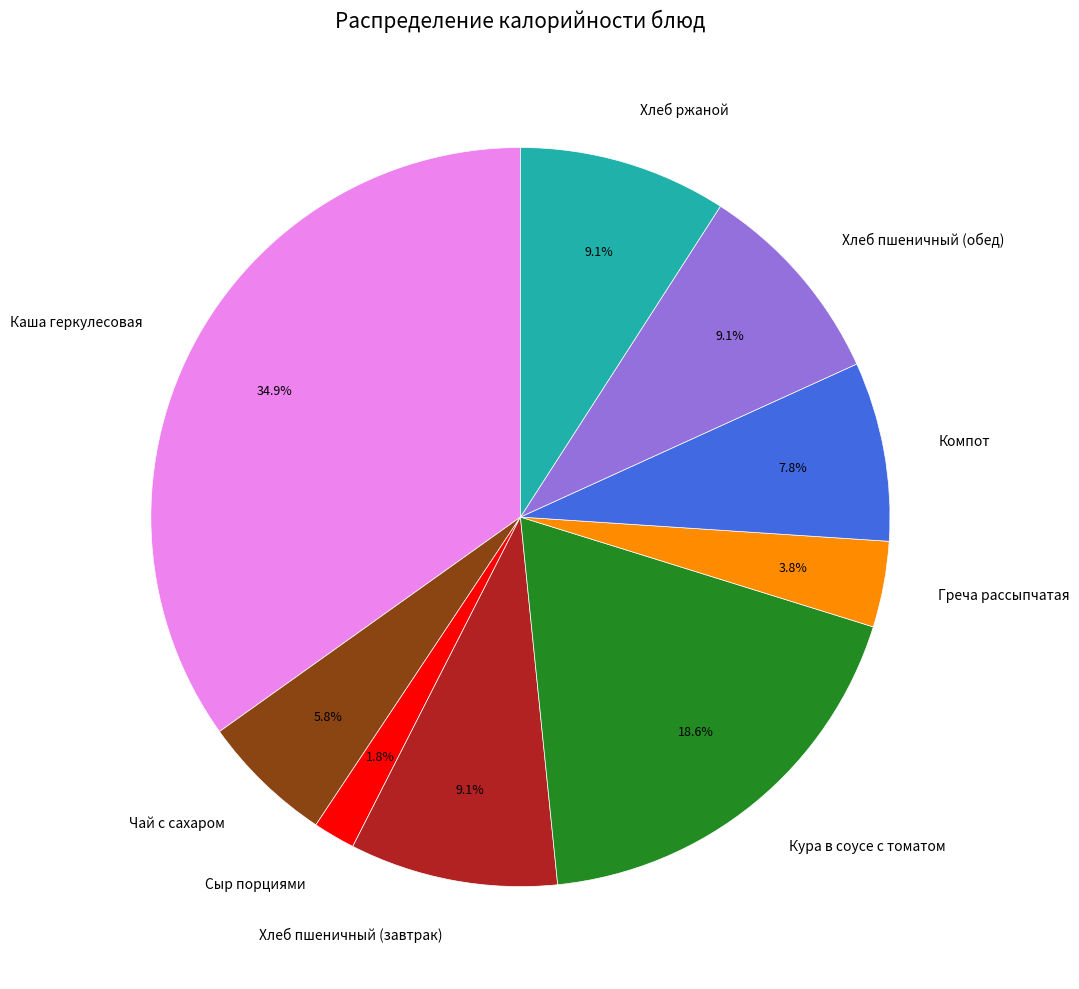

What is the smallest slice in the pie chart?

Сыр порциями